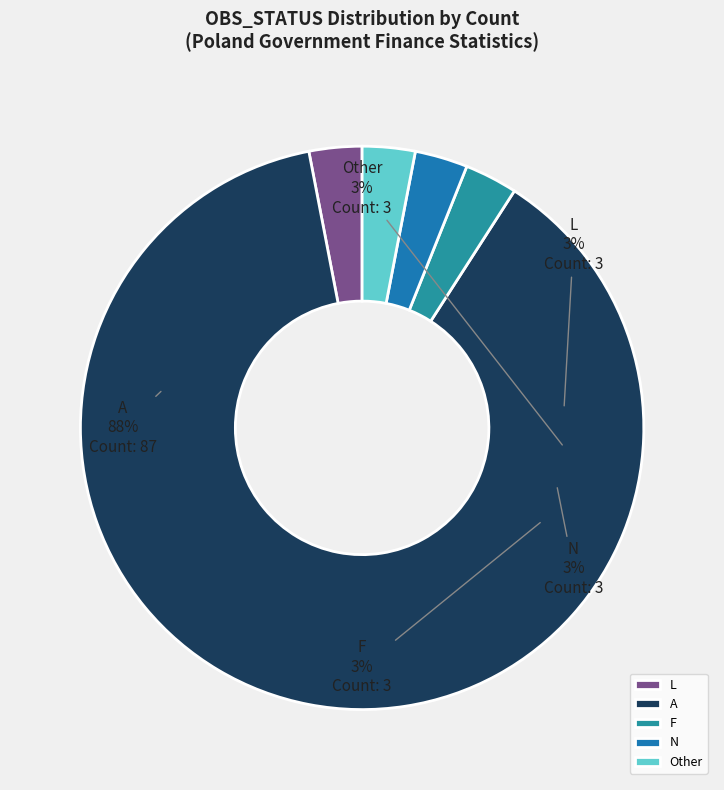

Is it true that N is 3% of the pie?

True